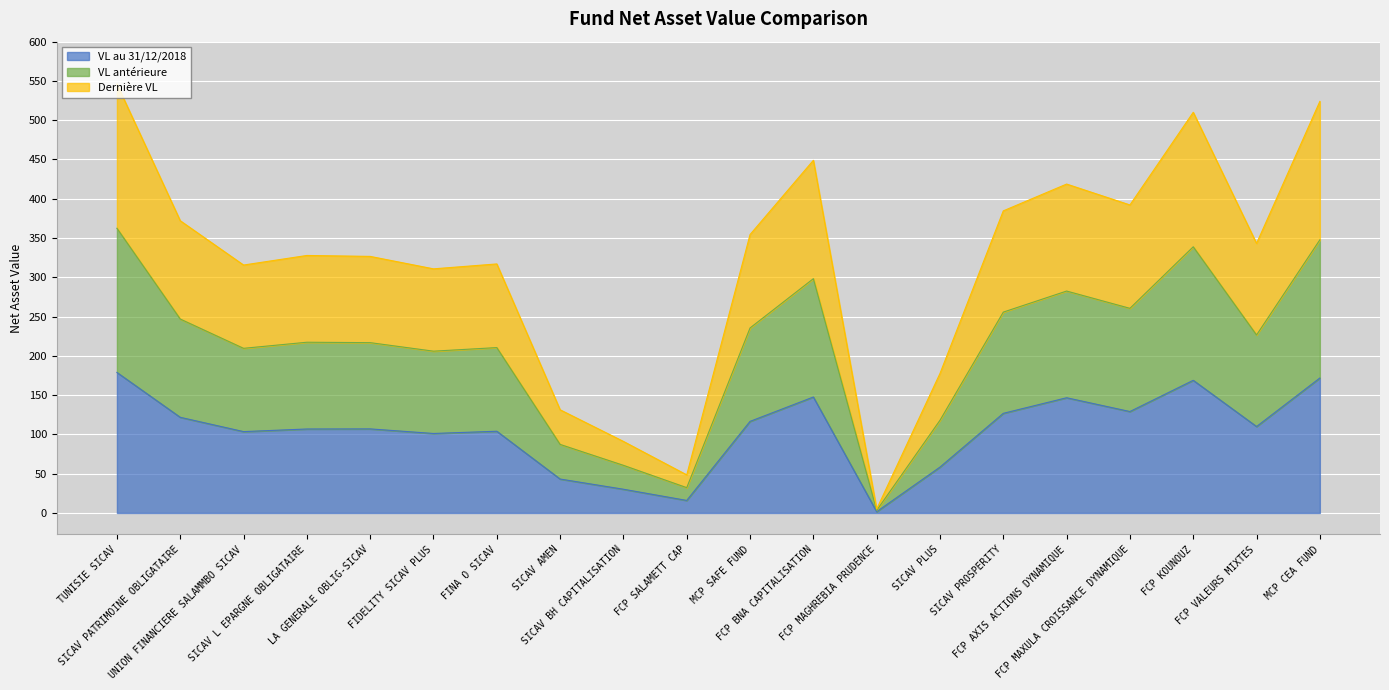

Which series has the largest total across all categories?

VL antérieure